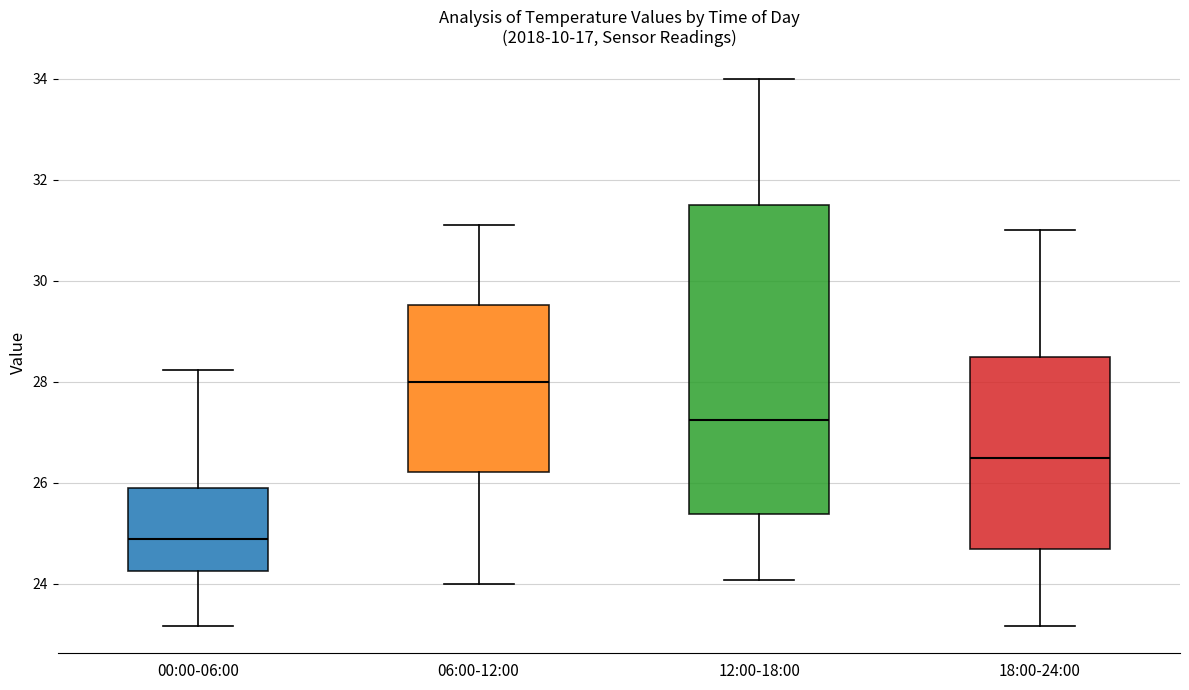

Reading left to right, read every box against the y-axis: the position of its median line, the range the box covers, and the ends of its whiskers. The values are not printed on the chart, so give them approximately, as read against the axis.

00:00-06:00: median 24.8, box 24.2 to 25.8, whiskers 23.2 to 28.2
06:00-12:00: median 28.0, box 26.2 to 29.6, whiskers 24.0 to 31.2
12:00-18:00: median 27.2, box 25.4 to 31.6, whiskers 24.0 to 34.0
18:00-24:00: median 26.4, box 24.6 to 28.6, whiskers 23.2 to 31.0